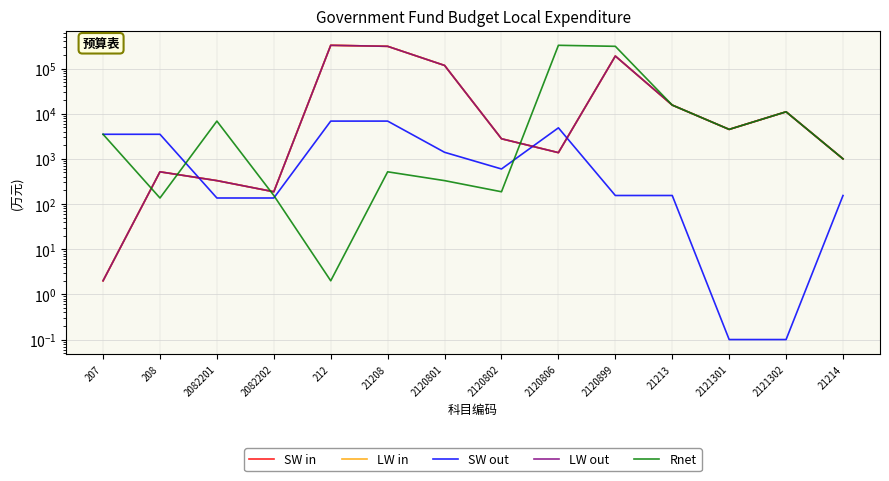

Reading left to right, what are all the values shown in this chart?

SW in: 207=2.0	208=516.6	2082201=329.8	2082202=186.9	212=326491.5	21208=309991.5	2120801=117025.8	2120802=2786.2	2120806=1373.5	2120899=188806.0	21213=15500.0	2121301=4490.0	2121302=11010.0	21214=1000.0
LW in: 207=2.0	208=516.6	2082201=329.8	2082202=186.9	212=326491.5	21208=309991.5	2120801=117025.8	2120802=2786.2	2120806=1373.5	2120899=188806.0	21213=15500.0	2121301=4490.0	2121302=11010.0	21214=1000.0
SW out: 207=3500.0	208=3500.0	2082201=136.0	2082202=136.0	212=6854.0	21208=6854.0	2120801=1397.0	2120802=597.0	2120806=4860.0	2120899=154.5	21213=154.5	2121301=0.1	2121302=0.1	21214=154.3
LW out: 207=2.0	208=516.6	2082201=329.8	2082202=186.9	212=326491.5	21208=309991.5	2120801=117025.8	2120802=2786.2	2120806=1373.5	2120899=188806.0	21213=15500.0	2121301=4490.0	2121302=11010.0	21214=1000.0
Rnet: 207=3500.0	208=136.0	2082201=6854.0	2082202=154.5	212=2.0	21208=516.6	2120801=329.8	2120802=186.9	2120806=326491.5	2120899=309991.5	21213=15500.0	2121301=4490.0	2121302=11010.0	21214=1000.0